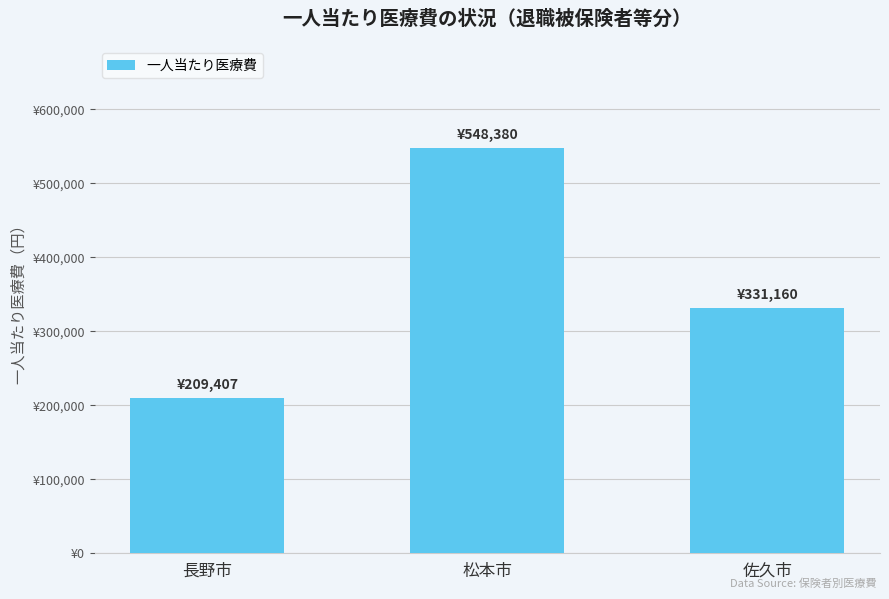

Approximately how many times larger is the value at 佐久市 compared to 長野市?

1.6